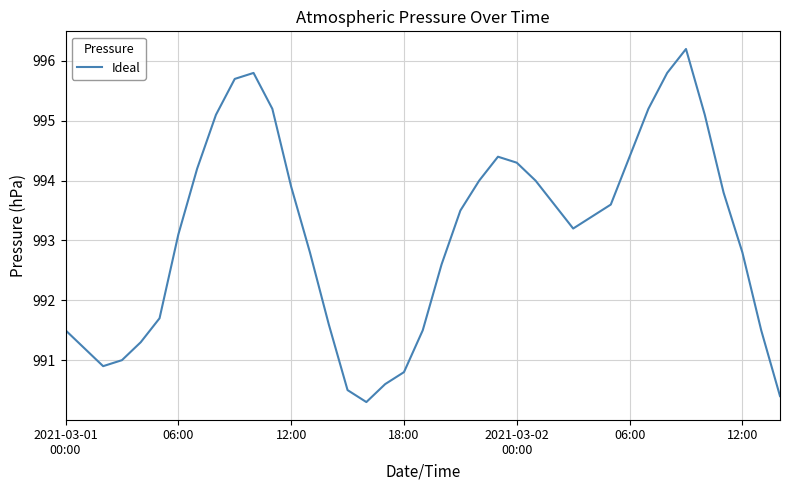

What is the difference between the maximum and minimum values?

5.9